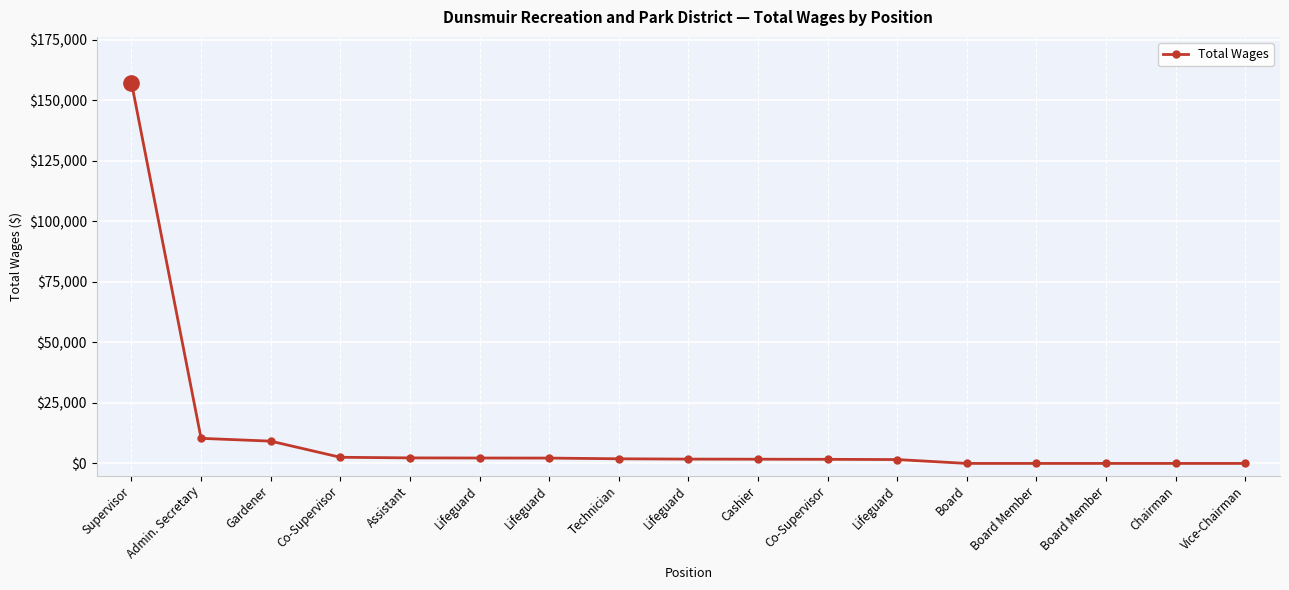

Which label corresponds to the smallest value in the chart?

Board